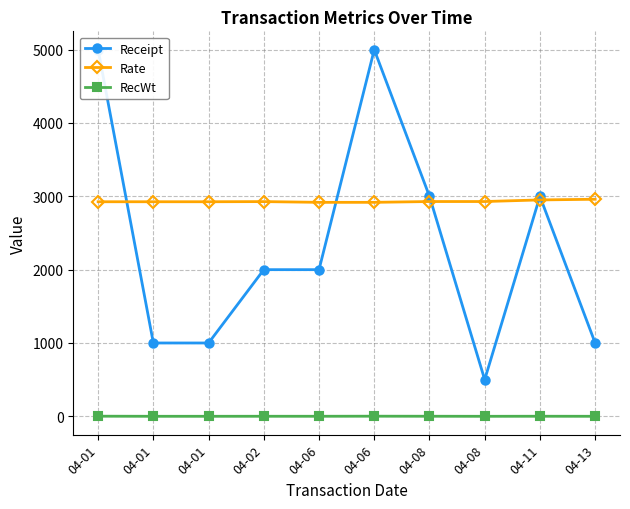

What is the minimum value for Rate?

2918.0